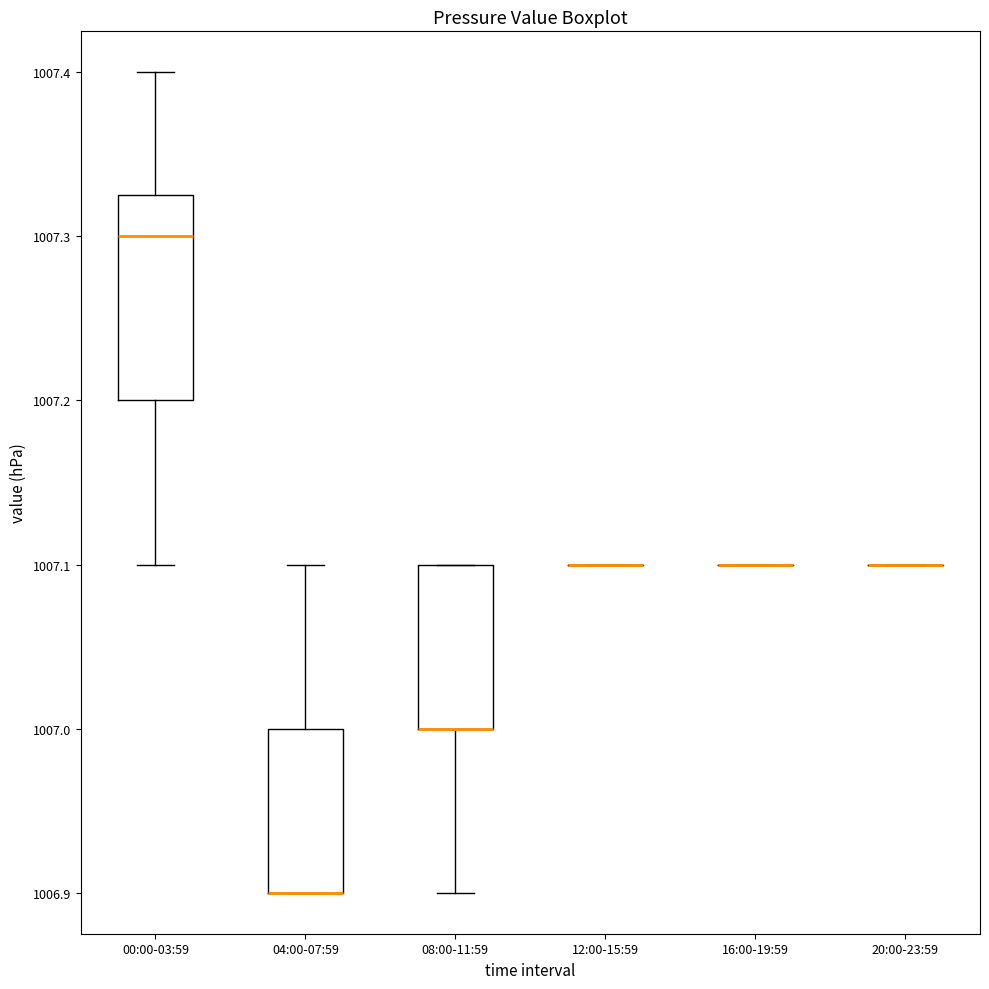

Reading left to right, transcribe this box plot: for each box, give where its median line is, the range the box spans, and where its two whiskers end, as read against the y-axis. The values are not printed on the chart, so give them approximately, as read against the axis.

00:00-03:59: median 1007.30, box 1007.20 to 1007.33, whiskers 1007.10 to 1007.40
04:00-07:59: median 1006.90 (drawn on the box's lower edge), box 1006.90 to 1007.00, whiskers 1006.90 to 1007.10
08:00-11:59: median 1007.00 (drawn on the box's lower edge), box 1007.00 to 1007.10, whiskers 1006.90 to 1007.10
12:00-15:59: box collapsed to a line at 1007.10, whiskers 1007.10 to 1007.10
16:00-19:59: box collapsed to a line at 1007.10, whiskers 1007.10 to 1007.10
20:00-23:59: box collapsed to a line at 1007.10, whiskers 1007.10 to 1007.10